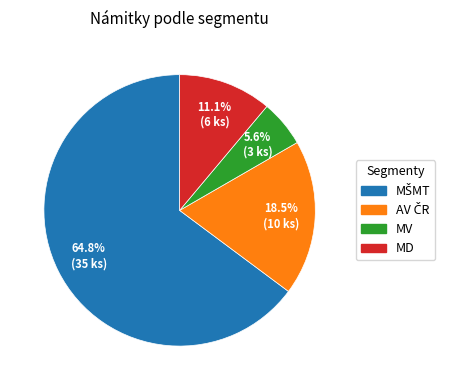

How much of the chart is everything except MD?

88.9%